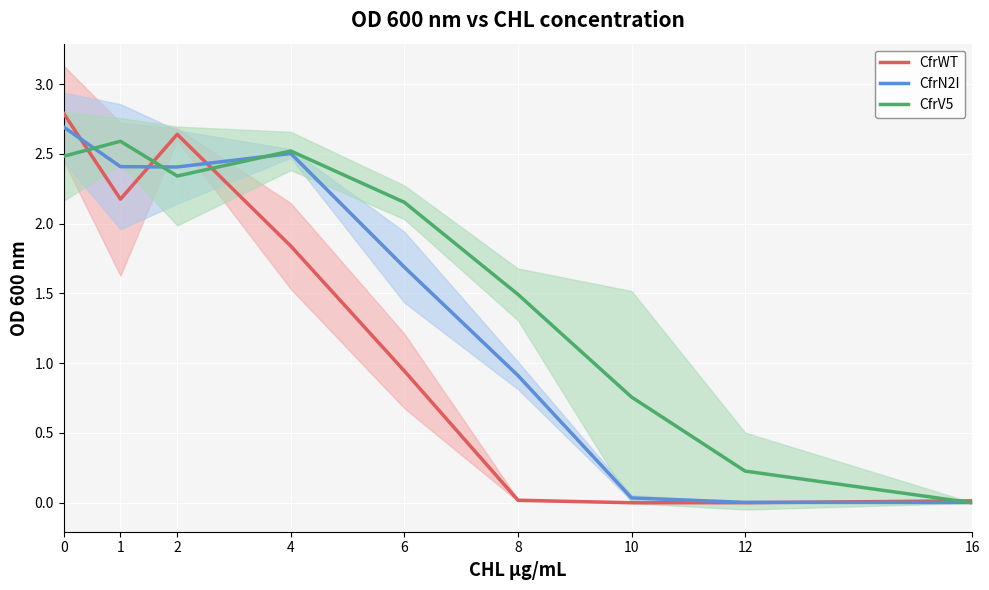

Between which two adjacent categories do CfrN2I and CfrV5 first intersect?

0 and 1